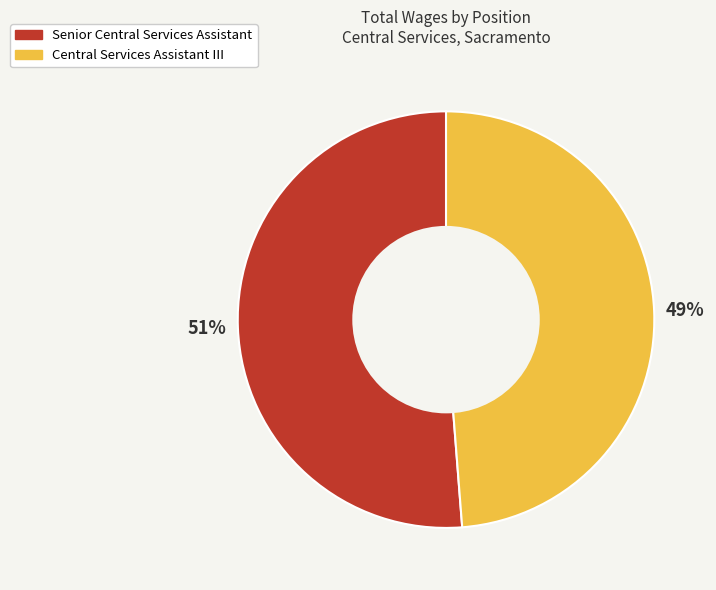

Combined, do Central Services Assistant III and Senior Central Services Assistant account for over 50%?

Yes